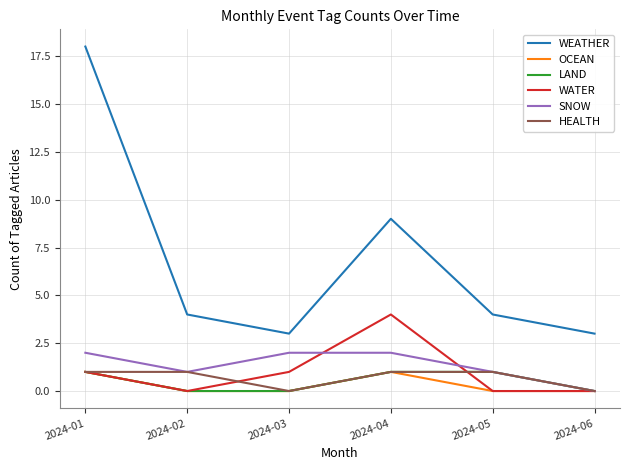

Which series has the widest spread of values?

WEATHER